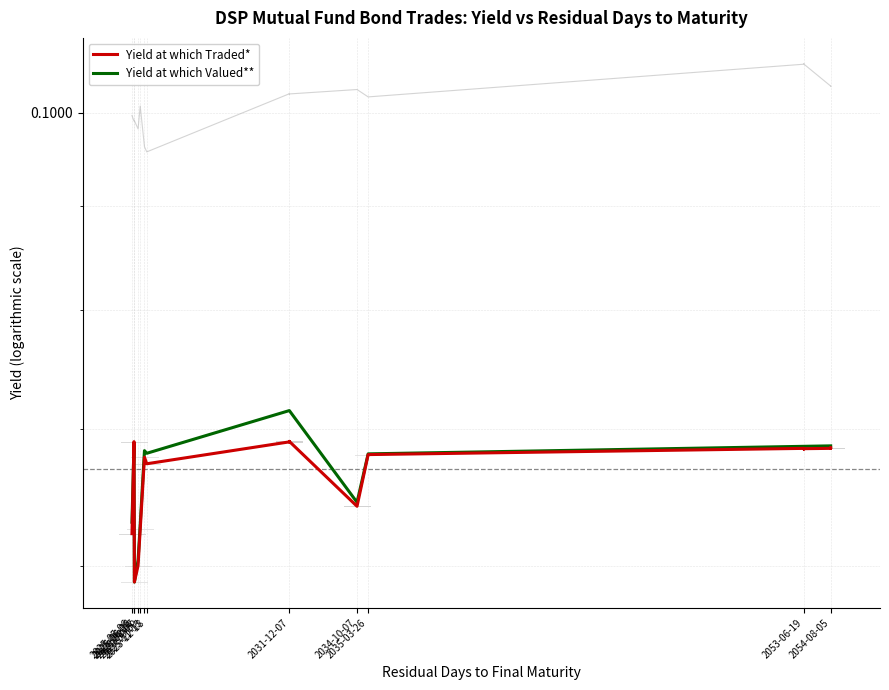

Rank the series at 2054-08-05 from highest to lowest value.

Yield at which Valued**, Yield at which Traded*